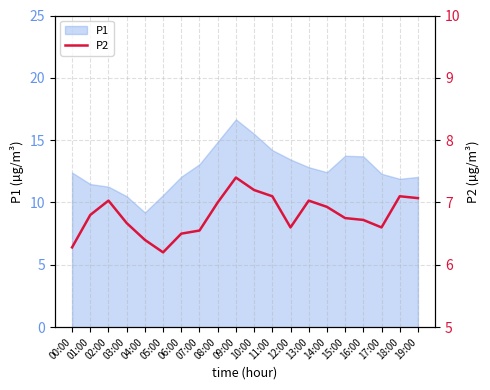

Between 02:00 and 09:00, which is larger?

09:00